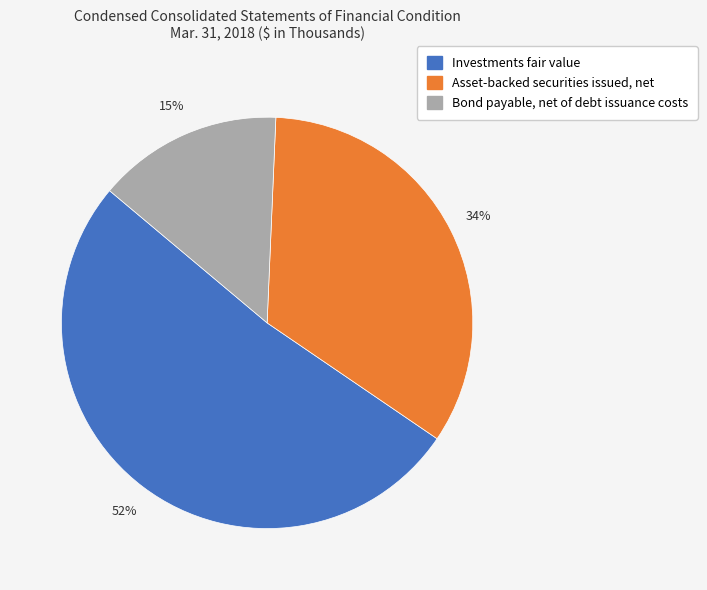

What percentage is the Bond payable, net of debt issuance costs slice, to the nearest percent?

15%